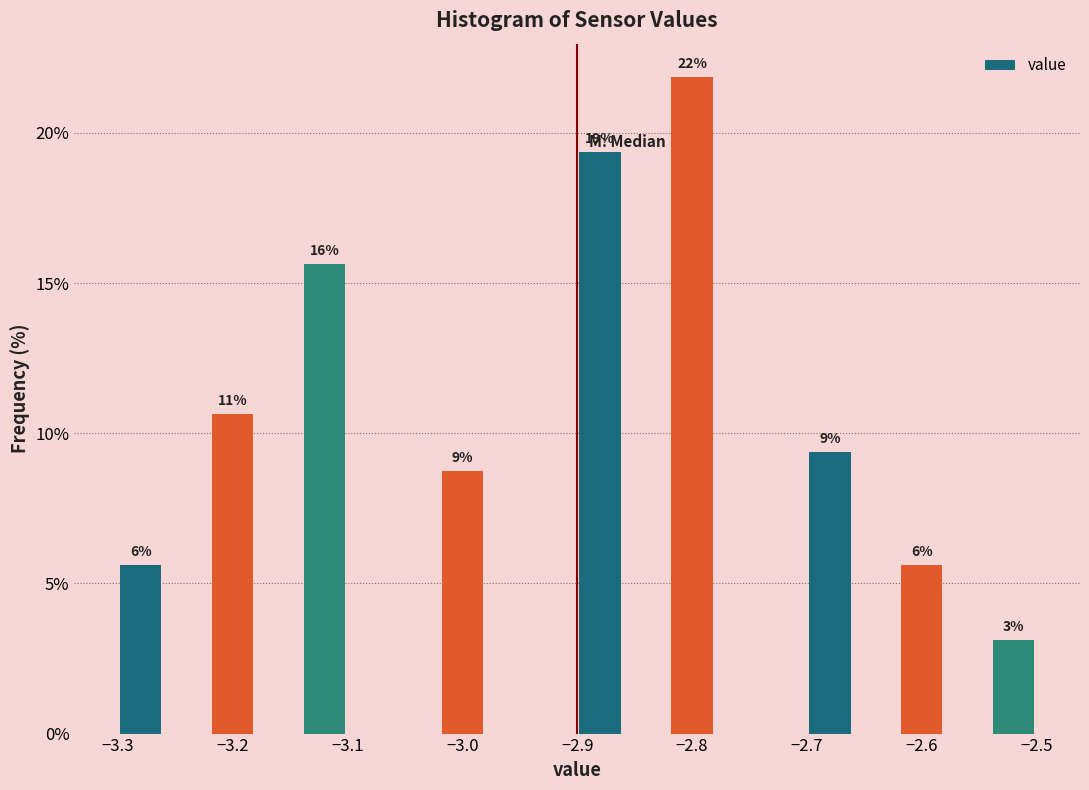

Over which range of the x-axis is the bar tallest?

-2.82 to -2.78